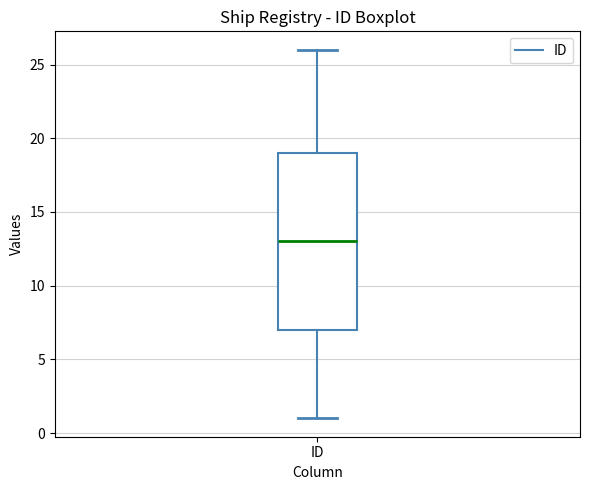

Where does the lower whisker of the box for ID end on the y-axis? The values are not printed on the chart, so give them approximately, as read against the axis.

1